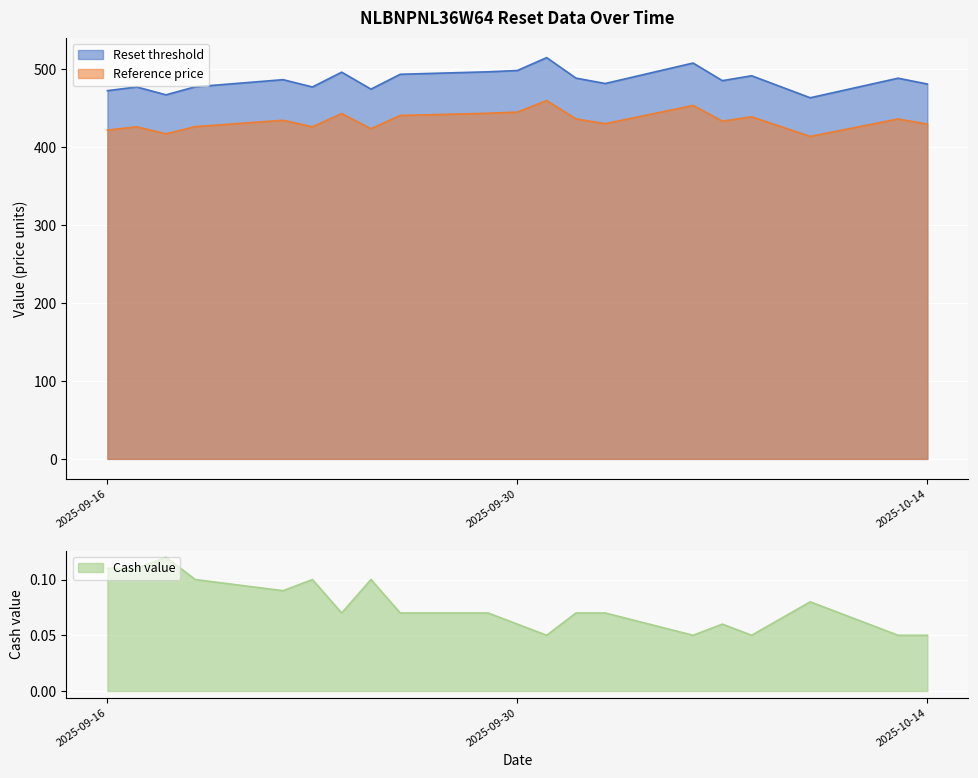

What is the minimum value for Reference price?

413.5